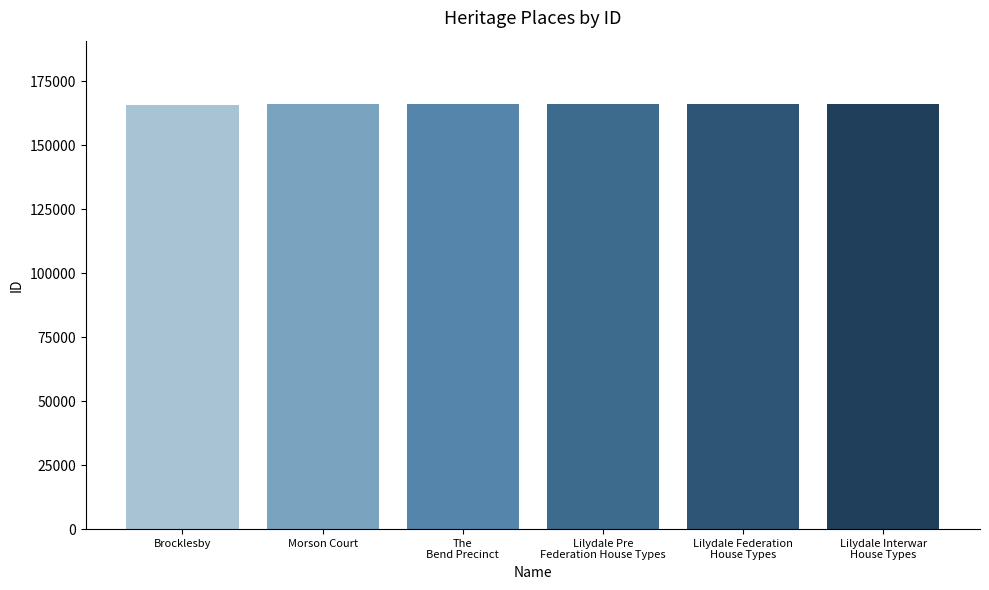

True or false: the data shows 87060 at Lilydale Interwar
House Types.

False